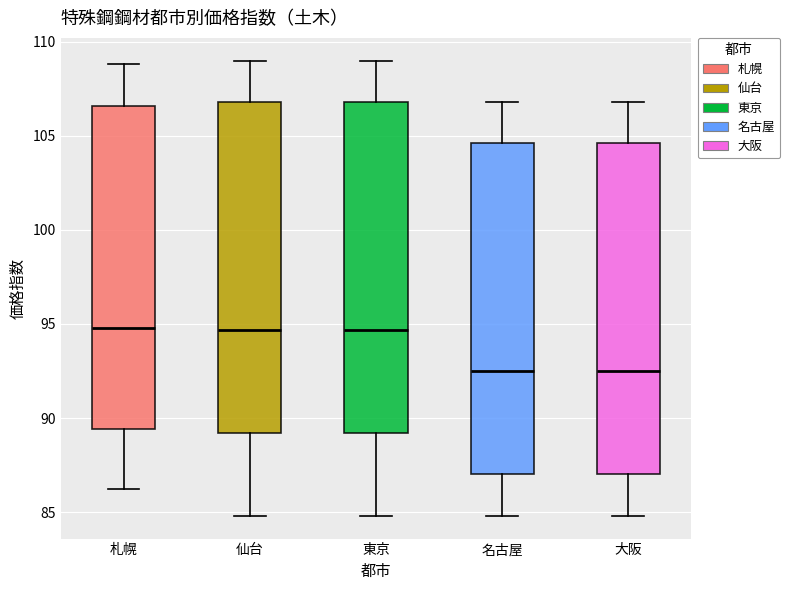

Reading left to right, read every box against the y-axis: the position of its median line, the range the box covers, and the ends of its whiskers. The values are not printed on the chart, so give them approximately, as read against the axis.

札幌: median 95.0, box 89.5 to 106.5, whiskers 86.0 to 109.0
仙台: median 94.5, box 89.0 to 107.0, whiskers 85.0 to 109.0
東京: median 94.5, box 89.0 to 107.0, whiskers 85.0 to 109.0
名古屋: median 92.5, box 87.0 to 104.5, whiskers 85.0 to 107.0
大阪: median 92.5, box 87.0 to 104.5, whiskers 85.0 to 107.0